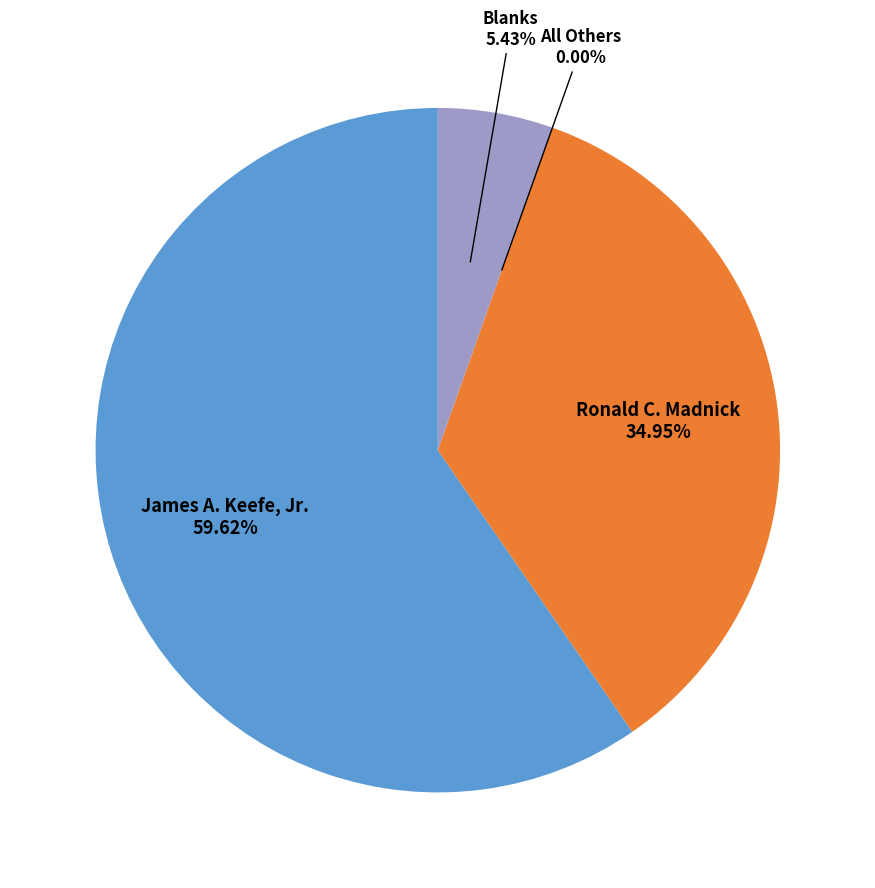

Which category has the biggest portion of the pie?

James A. Keefe, Jr.